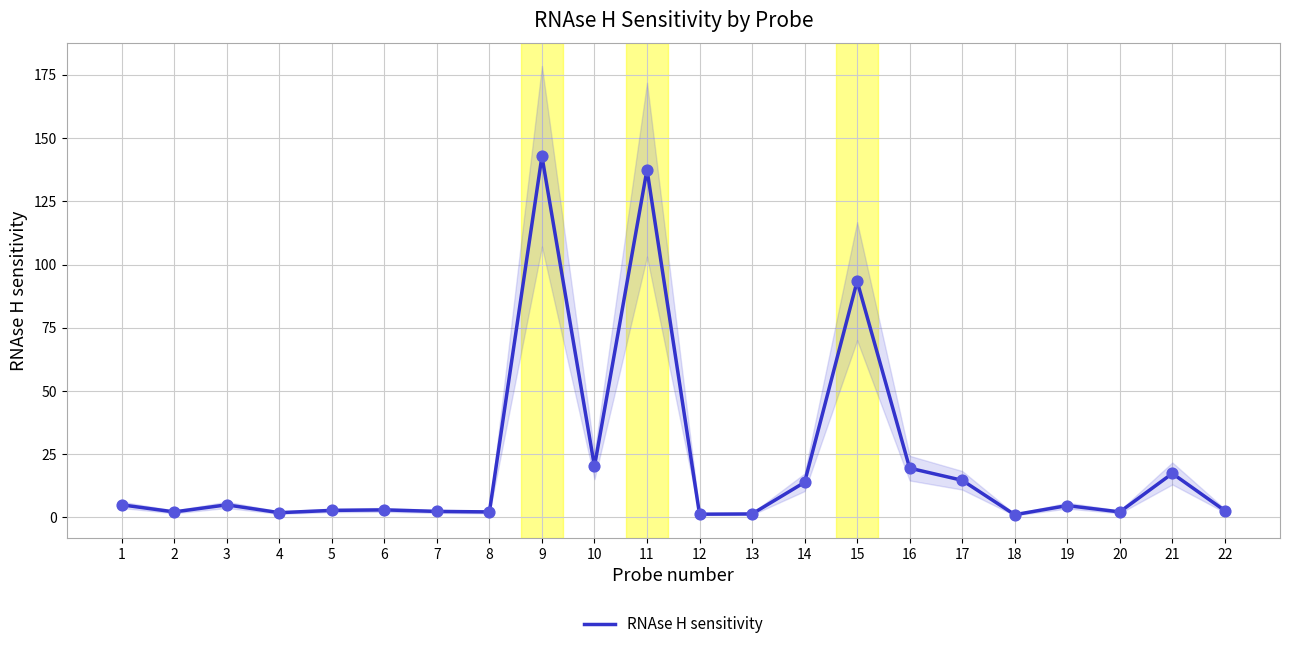

Between 6 and 4, which is larger?

6